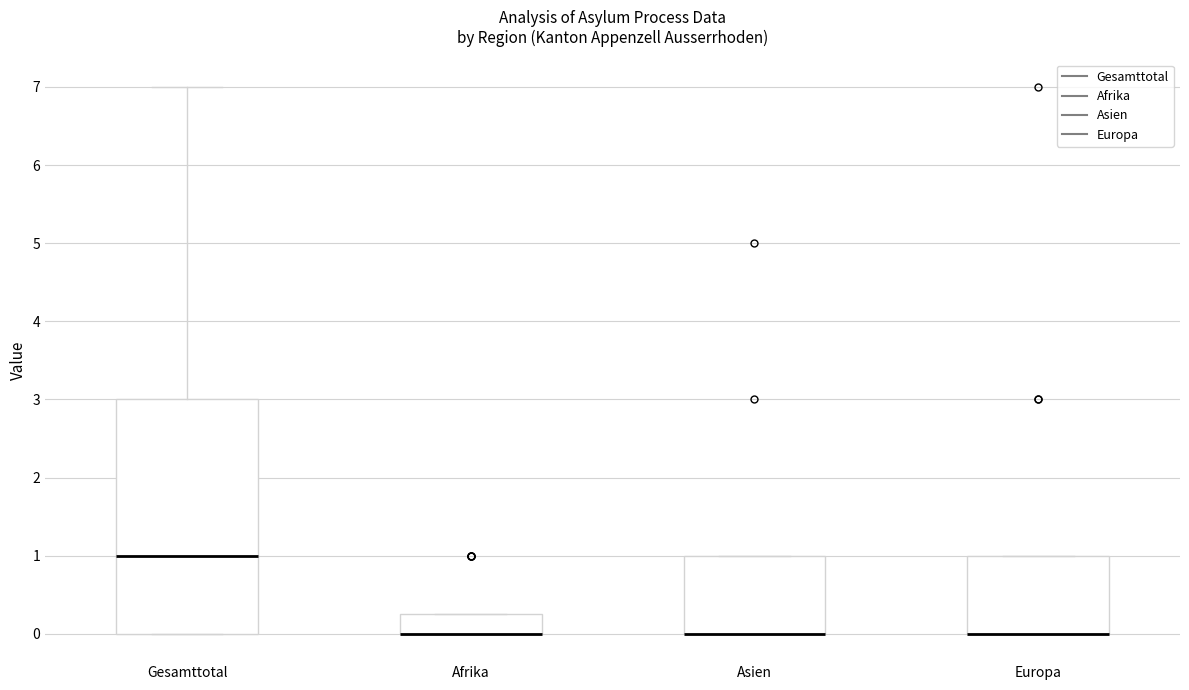

Where is the lower edge of the box for Europa on the y-axis? The values are not printed on the chart, so give them approximately, as read against the axis.

0.0